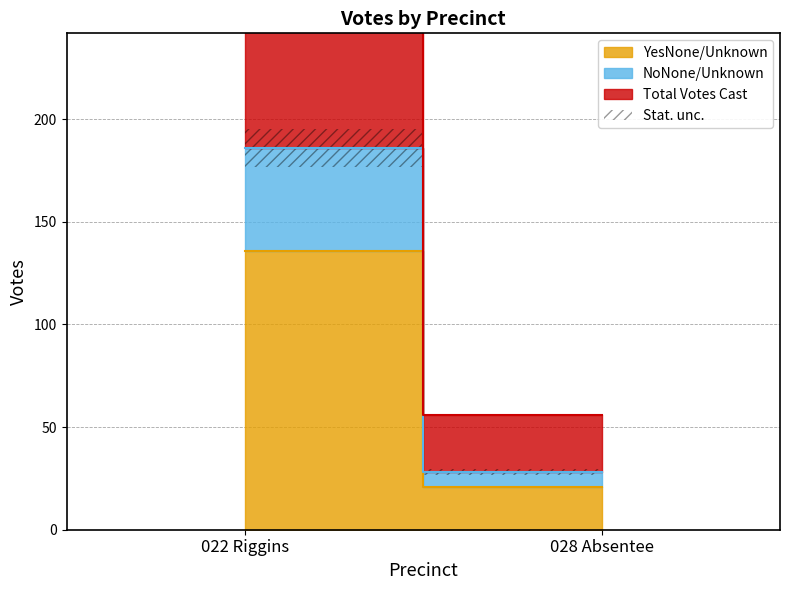

What is the label of the 1st point from the left?

022 Riggins